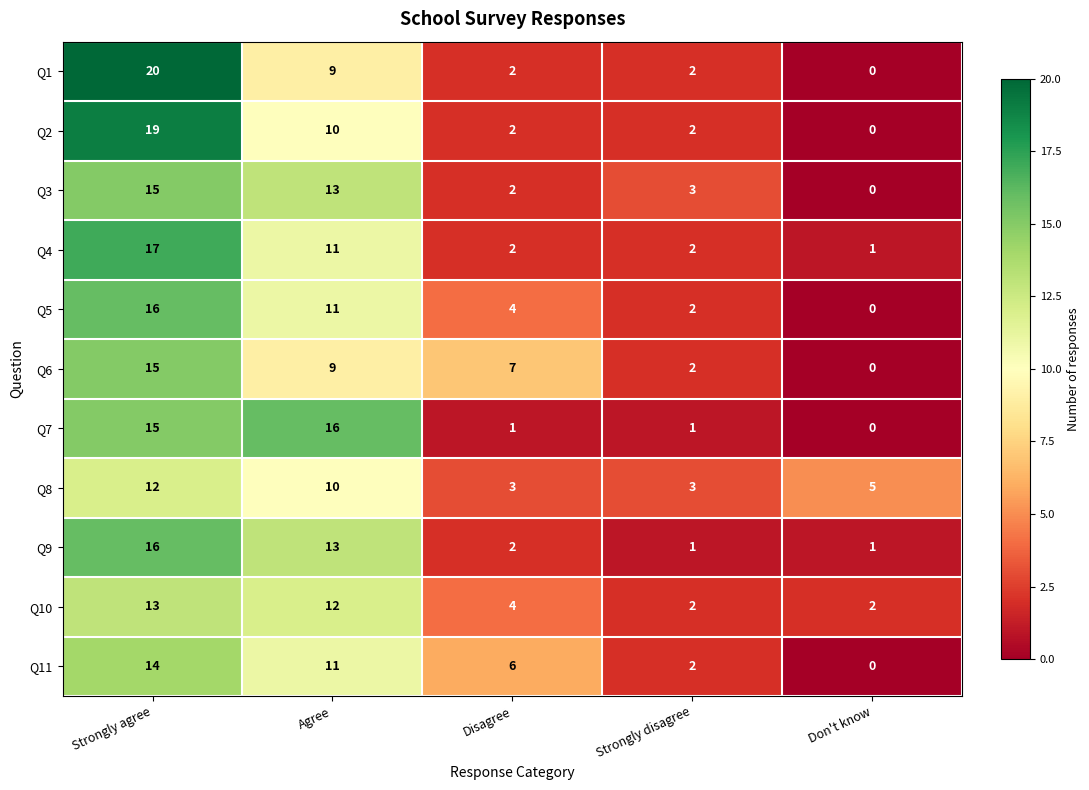

How many Q2 values are between 2 and 10?

3